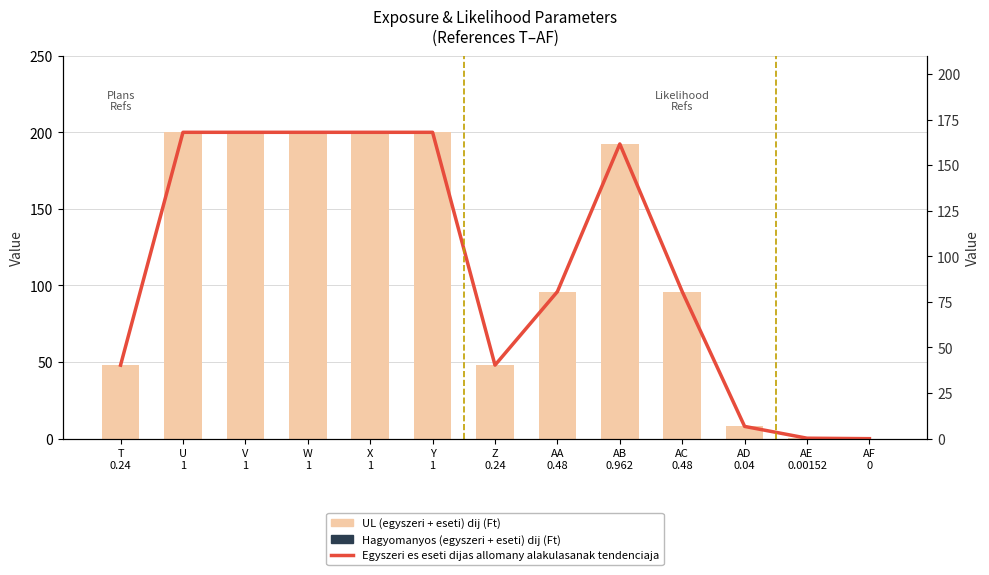

Reading left to right, list all the values displayed in this chart.

Egyszeri es eseti dijas allomany alakulasanak tendenciaja: T
0.24=48.0	U
1=200.0	V
1=200.0	W
1=200.0	X
1=200.0	Y
1=200.0	Z
0.24=48.0	AA
0.48=96.0	AB
0.962=192.4	AC
0.48=96.0	AD
0.04=8.0	AE
0.00152=0.3	AF
0=0.0
Hagyomanyos (egyszeri + eseti) dij (Ft): T
0.24=0.0	U
1=0.0	V
1=0.0	W
1=0.0	X
1=0.0	Y
1=0.0	Z
0.24=0.0	AA
0.48=0.0	AB
0.962=0.0	AC
0.48=0.0	AD
0.04=0.0	AE
0.00152=0.0	AF
0=0.0
UL (egyszeri + eseti) dij (Ft): T
0.24=48.0	U
1=200.0	V
1=200.0	W
1=200.0	X
1=200.0	Y
1=200.0	Z
0.24=48.0	AA
0.48=96.0	AB
0.962=192.4	AC
0.48=96.0	AD
0.04=8.0	AE
0.00152=0.3	AF
0=0.0